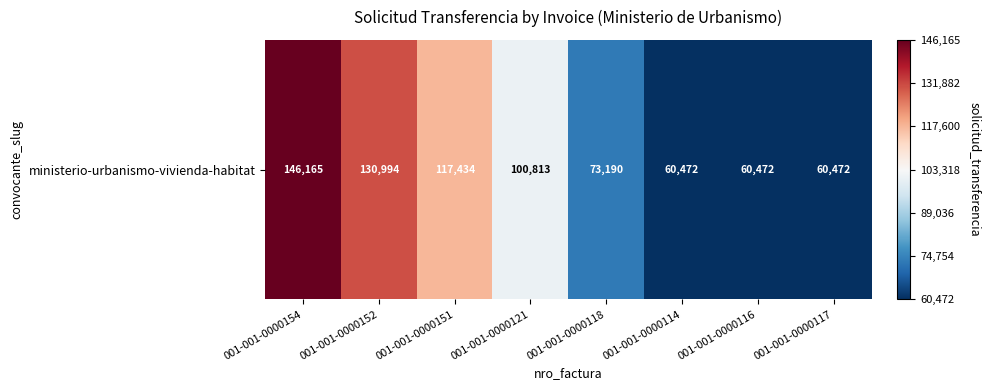

The chart shows a value of 102288 at 001-001-0000117. True or false?

False